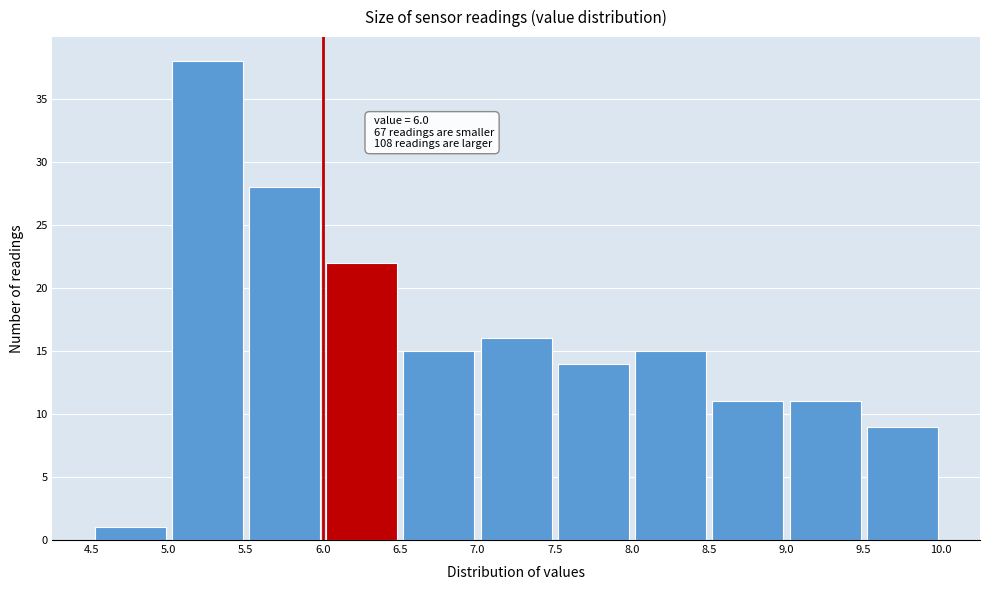

Which range on the x-axis has the tallest bar?

5.0 to 5.5